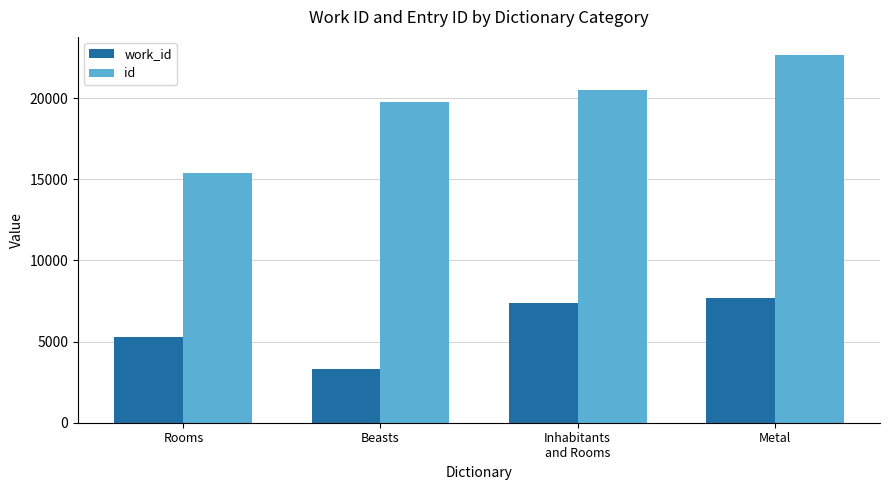

What is the lowest value of the work_id series?

3330